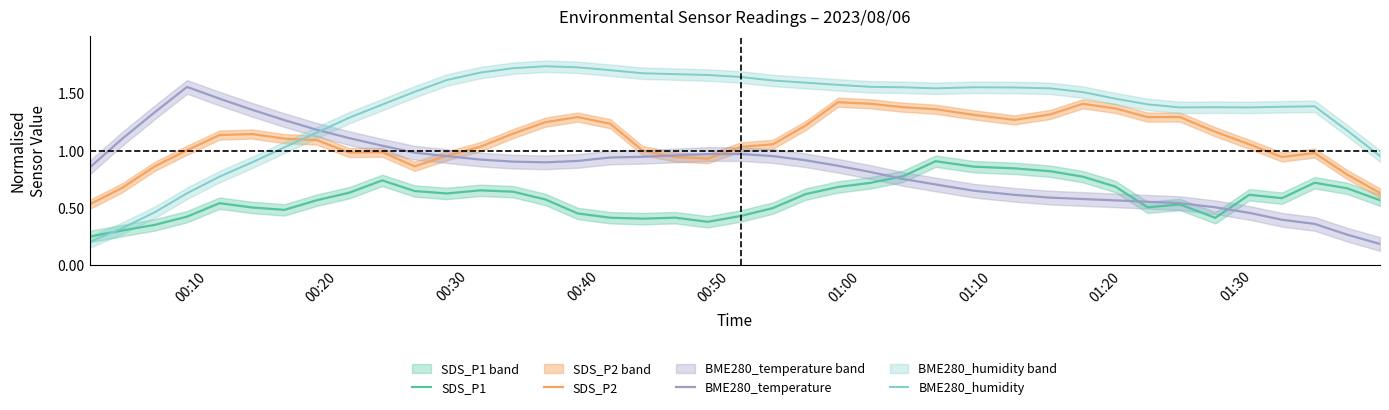

True or false: SDS_P1 and SDS_P2 cross at least once.

False